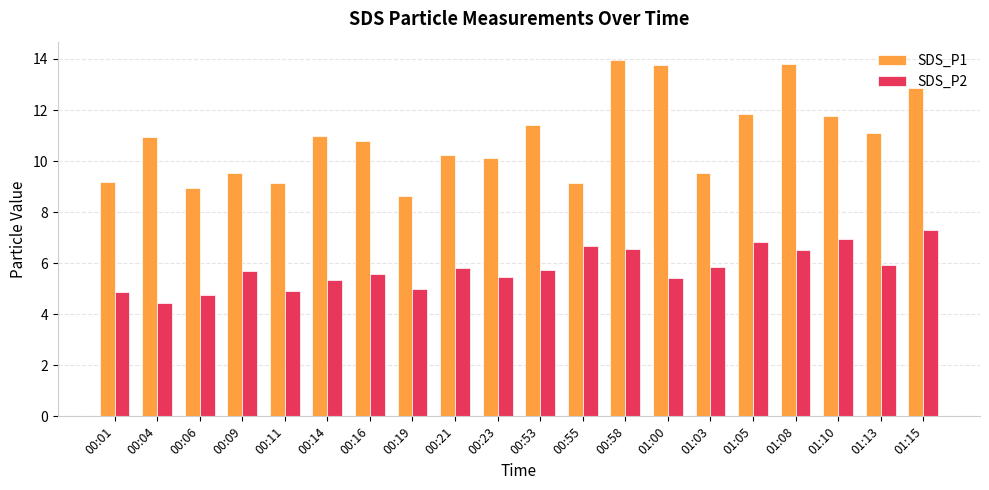

At 01:10, list the series in order from largest to smallest.

SDS_P1, SDS_P2